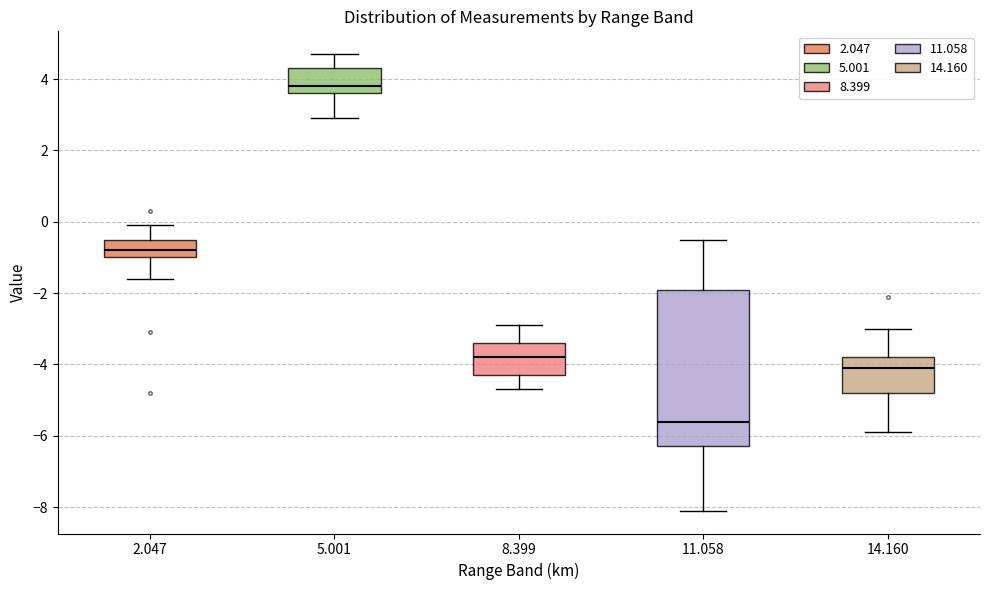

Reading left to right, read every box against the y-axis: the position of its median line, the range the box covers, and the ends of its whiskers. The values are not printed on the chart, so give them approximately, as read against the axis.

2.047: median -0.8, box -1.0 to -0.4, whiskers -1.6 to 0.0
5.001: median 3.8, box 3.6 to 4.4, whiskers 3.0 to 4.8
8.399: median -3.8, box -4.2 to -3.4, whiskers -4.6 to -2.8
11.058: median -5.6, box -6.2 to -1.8, whiskers -8.0 to -0.4
14.160: median -4.0, box -4.8 to -3.8, whiskers -5.8 to -3.0